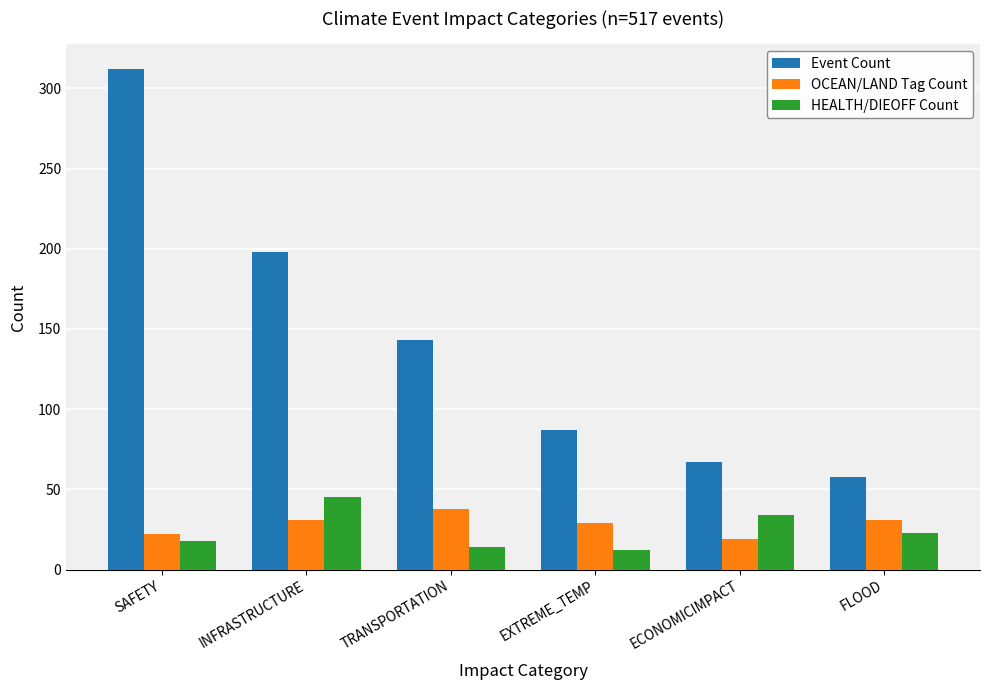

What position from the left is SAFETY?

1